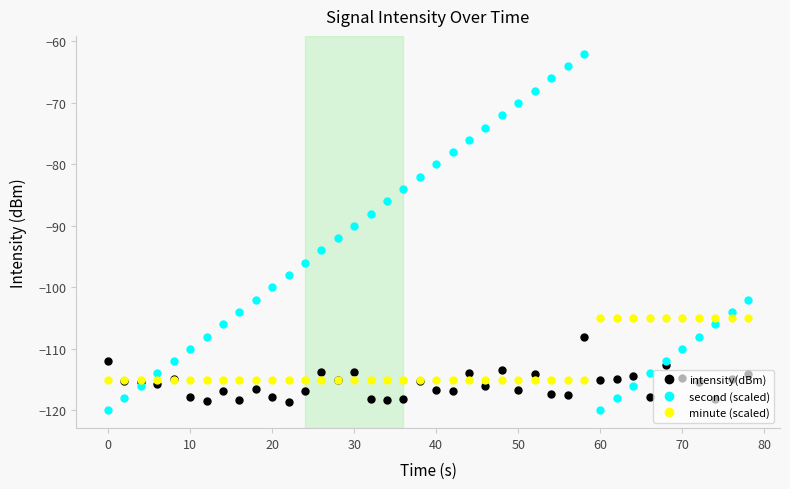

Which series has the widest spread of values?

second (scaled)